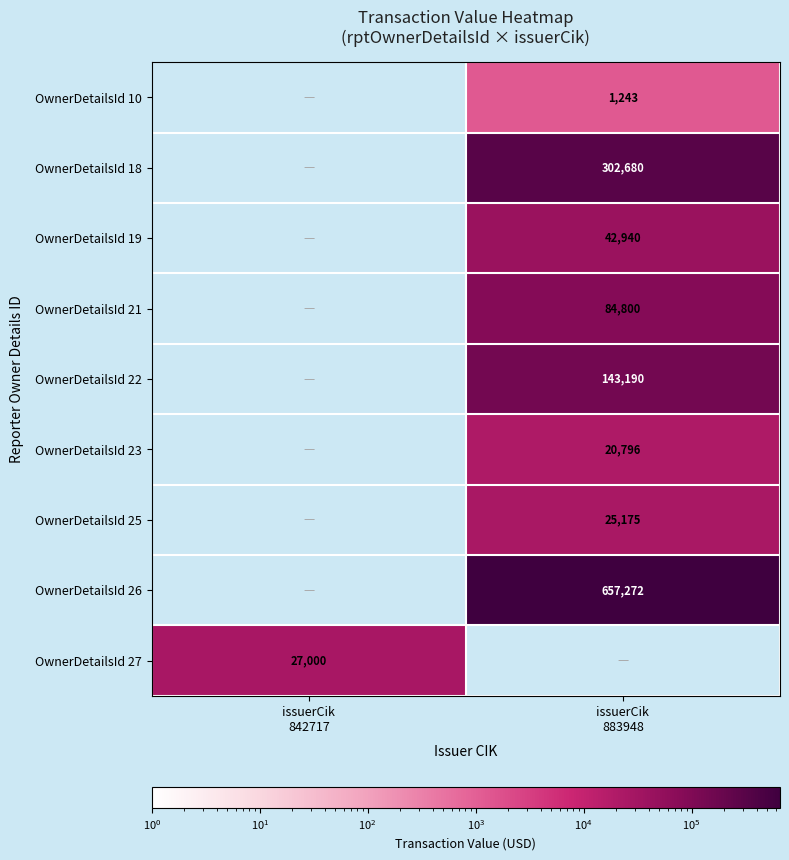

Which series has the largest range (max minus min)?

OwnerDetailsId 27